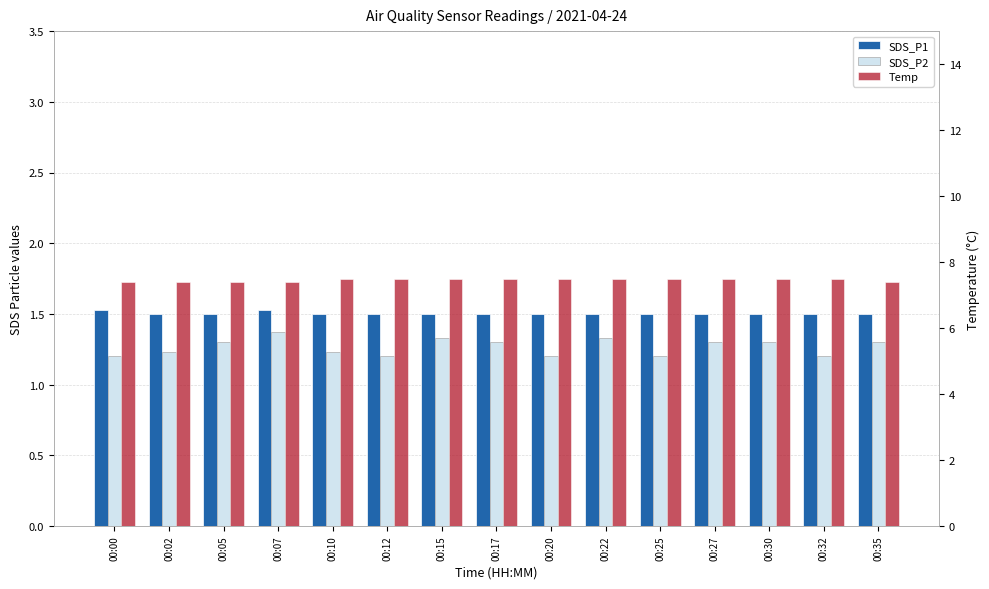

How many bars are there in each group?

3